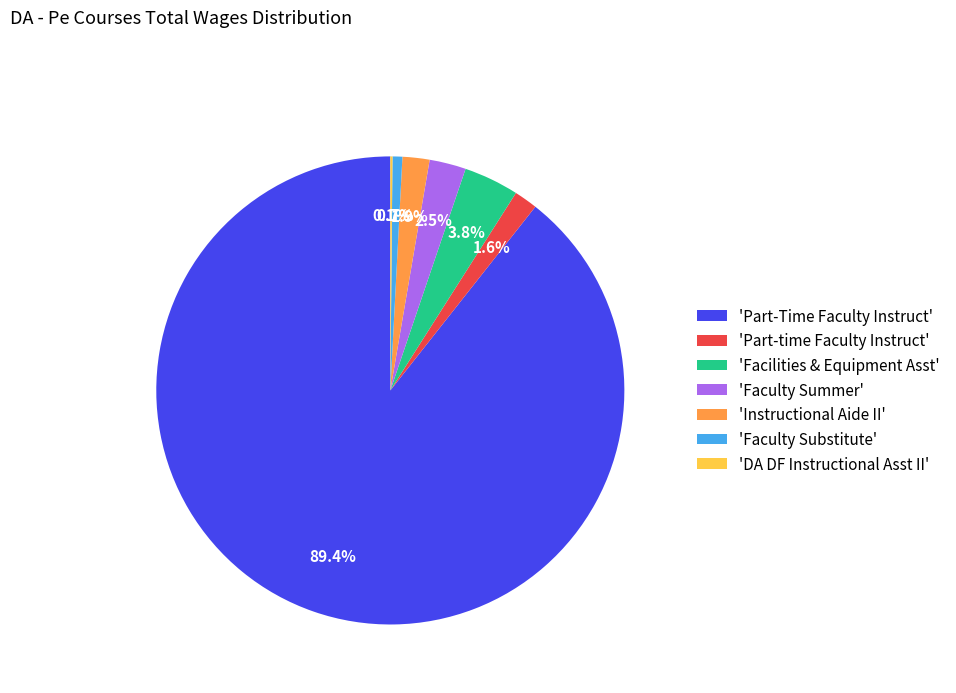

Which has a higher value, 'Facilities & Equipment Asst' or 'Instructional Aide II'?

'Facilities & Equipment Asst'